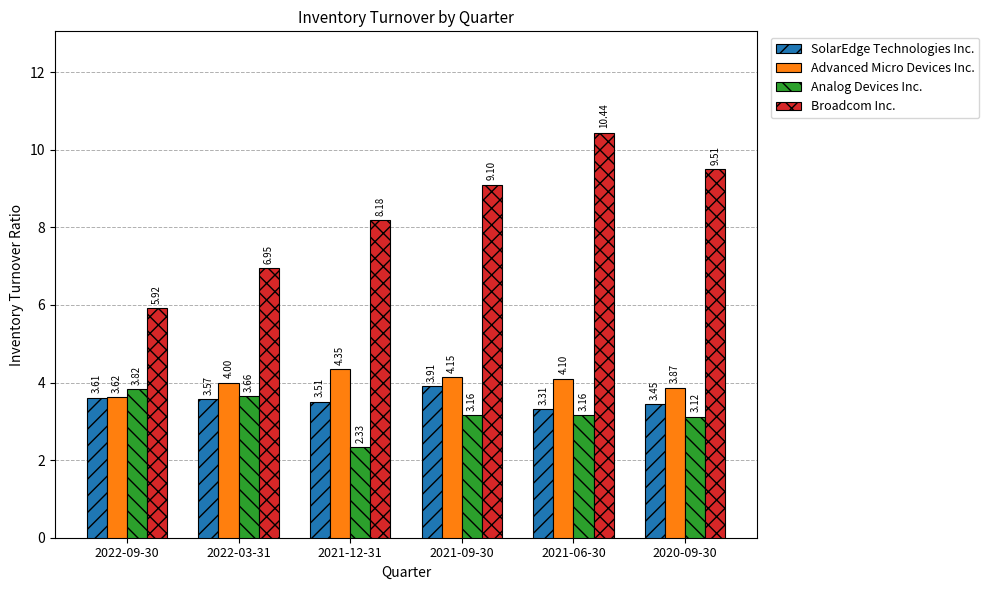

What is the difference between the Advanced Micro Devices Inc. values at 2022-09-30 and 2021-06-30?

0.5